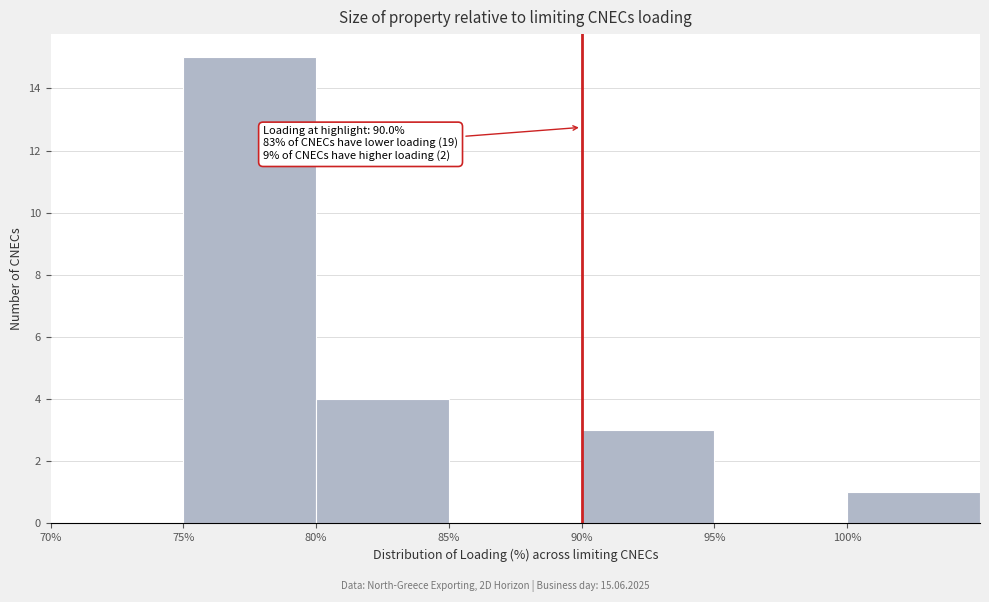

Which range on the x-axis has the tallest bar?

75 to 80